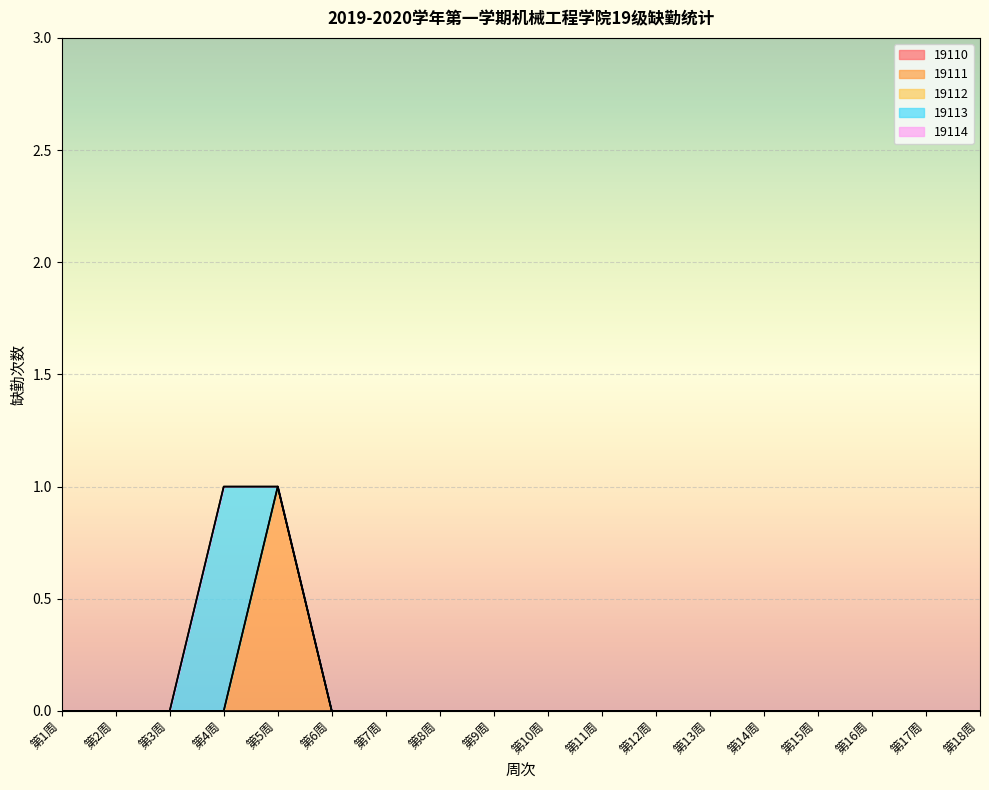

True or false: 19113 and 19110 intersect in this chart.

False